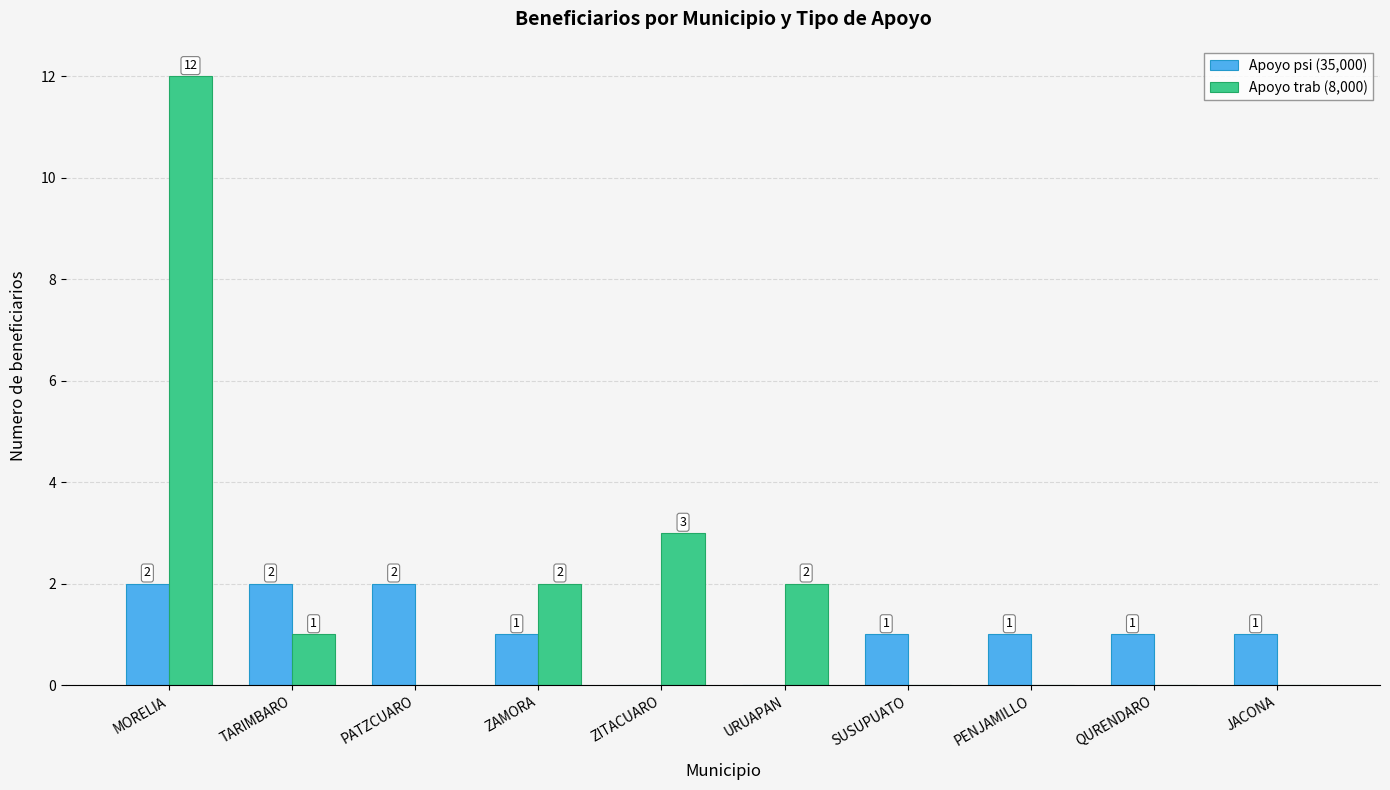

What is the sum of the Apoyo trab (8,000) values at MORELIA and URUAPAN?

14